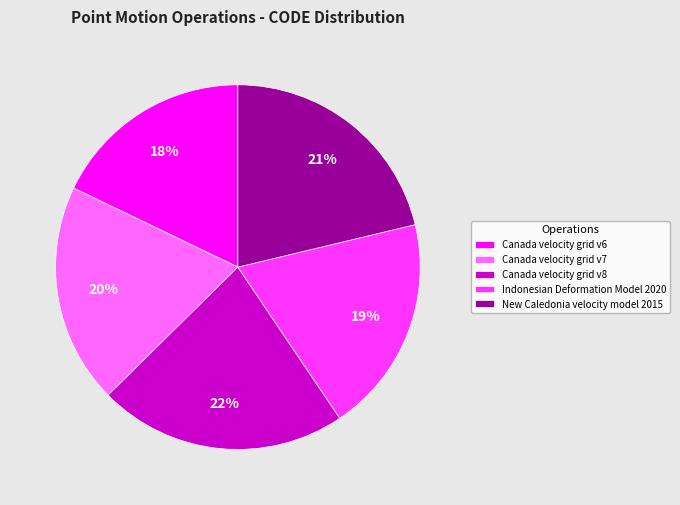

Between Canada velocity grid v8 and Canada velocity grid v7, which is larger?

Canada velocity grid v8